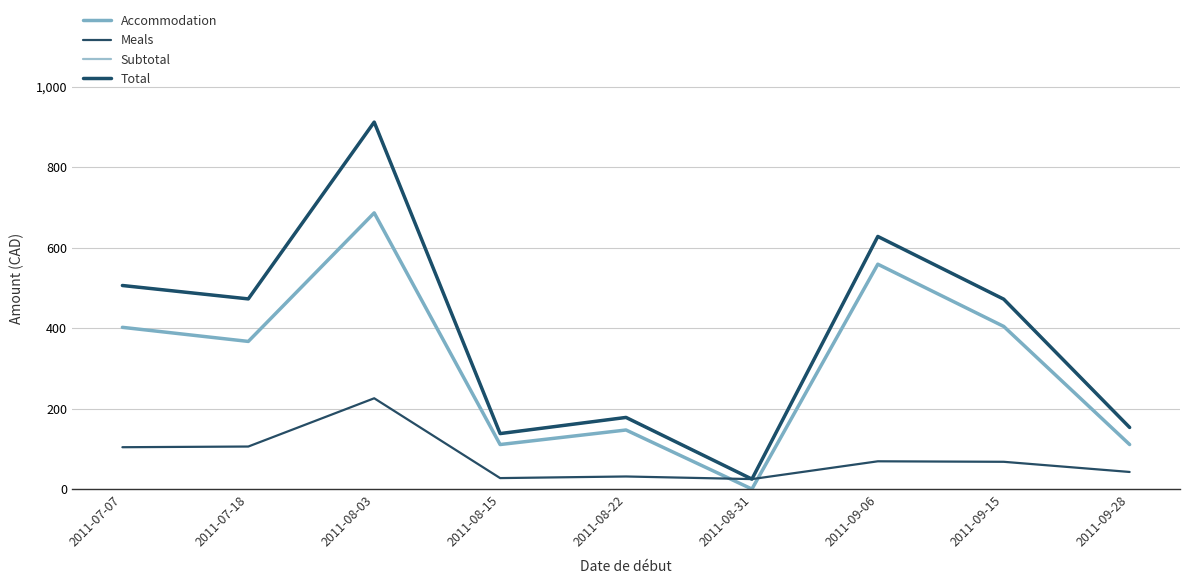

Reading right to left, list all the values displayed in this chart.

Accommodation: 110.7	404.5	559.3	0.0	146.9	110.7	687.0	367.2	402.3
Meals: 42.5	67.8	69.0	24.8	31.2	27.3	225.8	105.8	104.1
Subtotal: 153.2	472.3	628.4	24.8	178.2	138.0	912.8	473.0	506.4
Total: 153.2	472.3	628.4	24.8	178.2	138.0	912.8	473.0	506.4